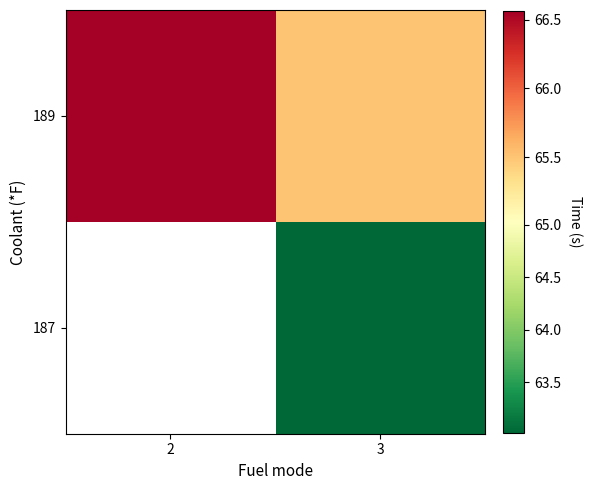

Count the number of data series in this chart.

2